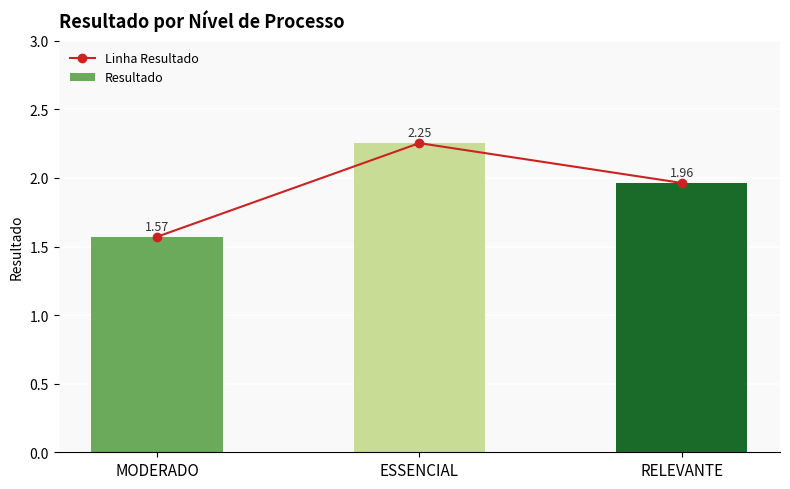

Is it true that Linha Resultado equals 1.6 at MODERADO?

True